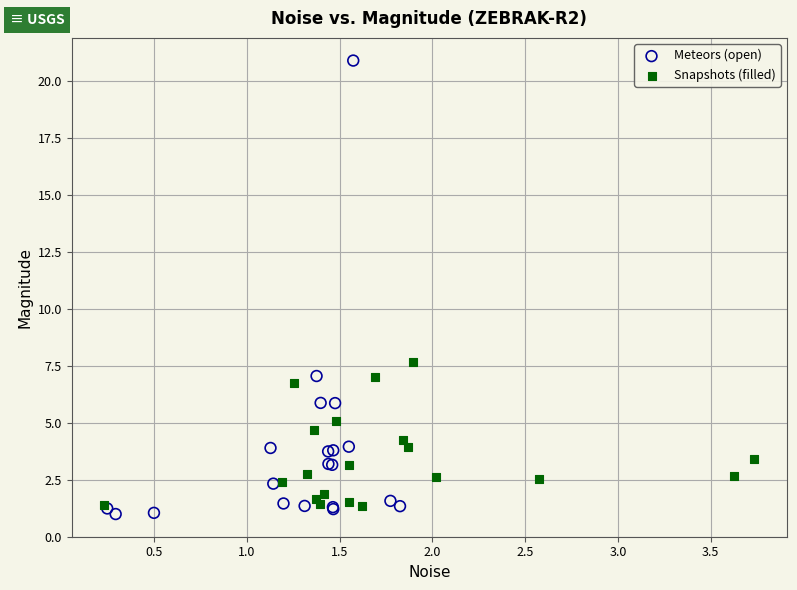

Which series has the widest spread of Y values?

Meteors (open)